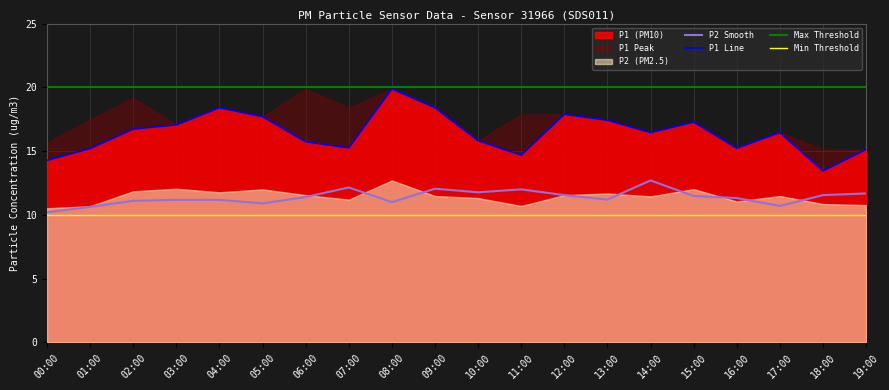

Where is the first local maximum for P1?

04:00